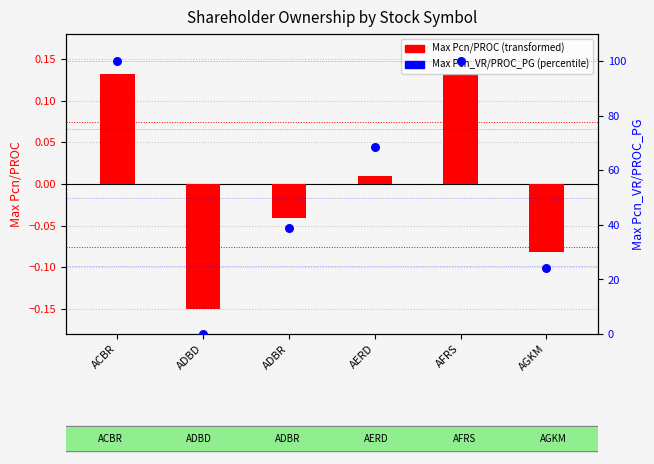

Which series has the widest spread of Y values?

Max Pcn_VR/PROC_PG (percentile)